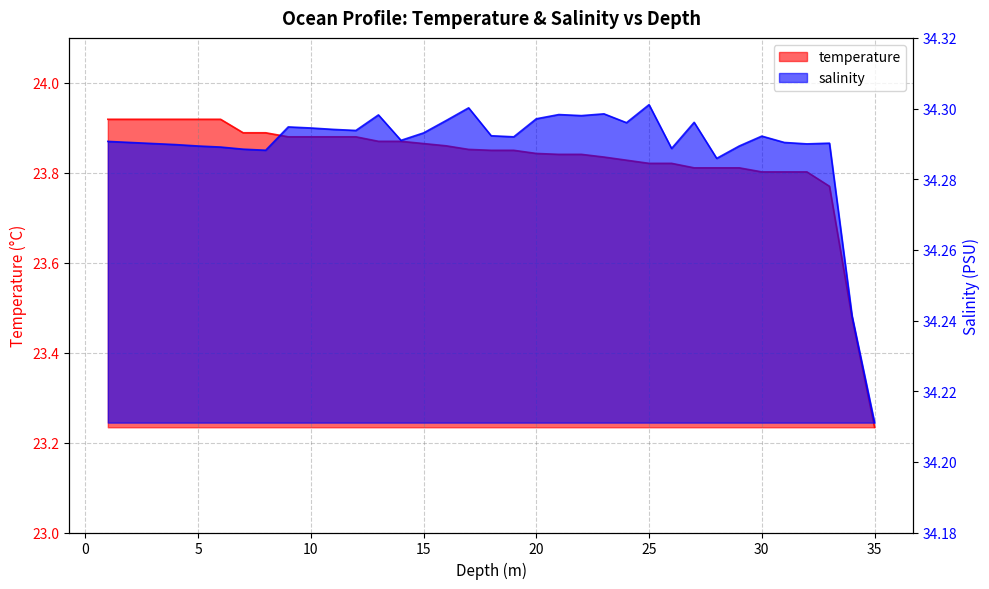

True or false: temperature and salinity intersect in this chart.

False